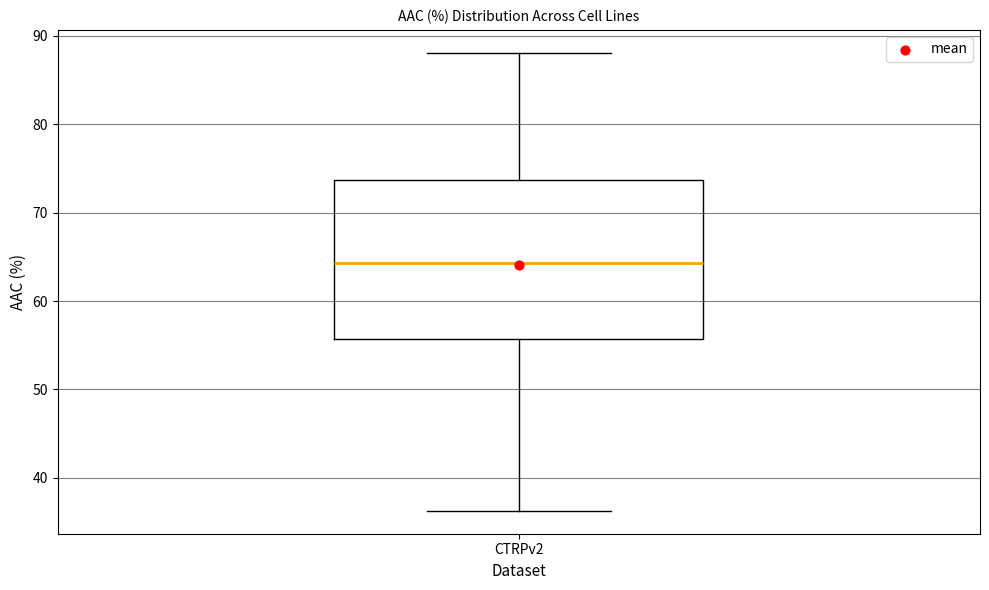

Read this box plot against the y-axis: the position of the median line, the range covered by the box, and the ends of both whiskers. The values are not printed on the chart, so give them approximately, as read against the axis.

median 64, box 56 to 74, whiskers 36 to 88